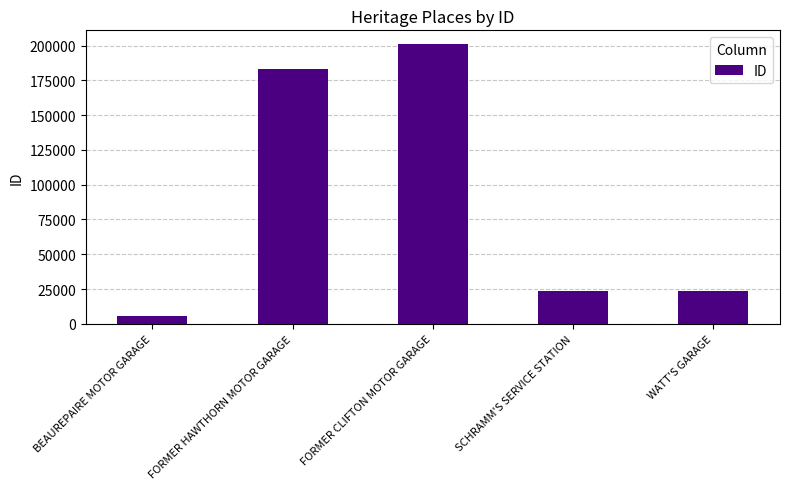

How many distinct data groups are displayed?

1